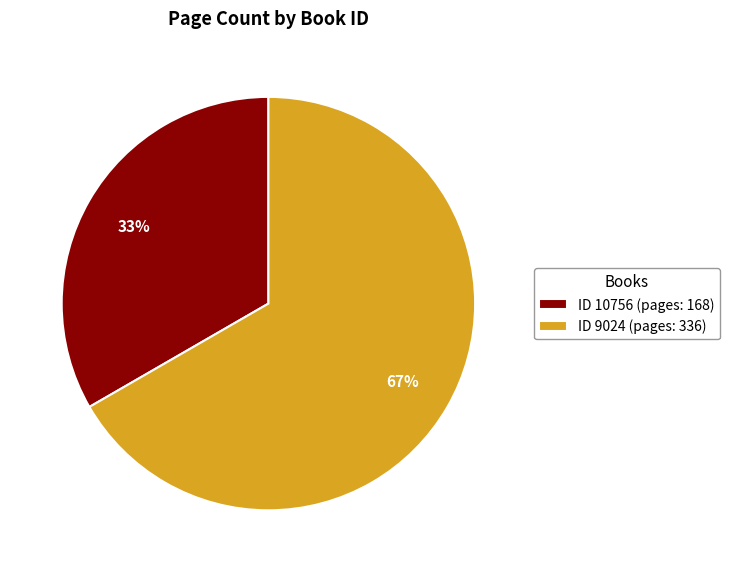

True or false: ID 10756 (pages: 168) accounts for 33% of the total.

True